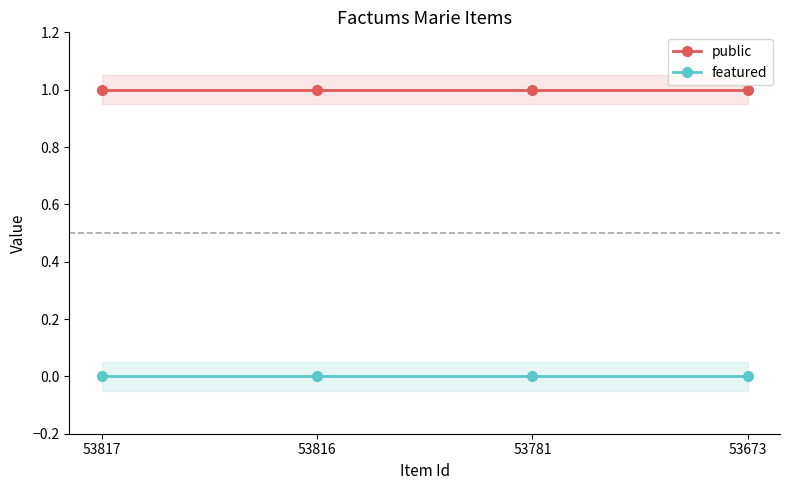

Rank the series by their maximum value, from lowest to highest.

featured, public